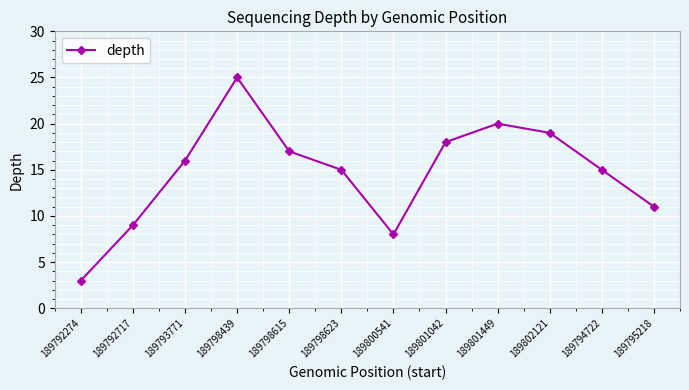

Count the number of categories in the chart.

12